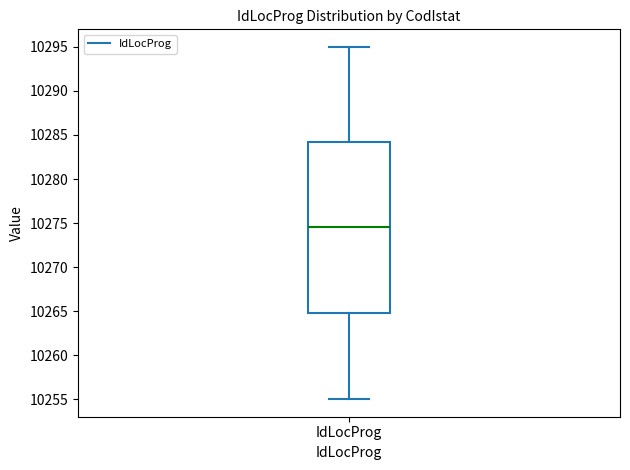

Transcribe this box plot: give where the median line is, the range the box spans, and where the two whiskers end, as read against the y-axis. The values are not printed on the chart, so give them approximately, as read against the axis.

median 10274.5, box 10265.0 to 10284.5, whiskers 10255.0 to 10295.0